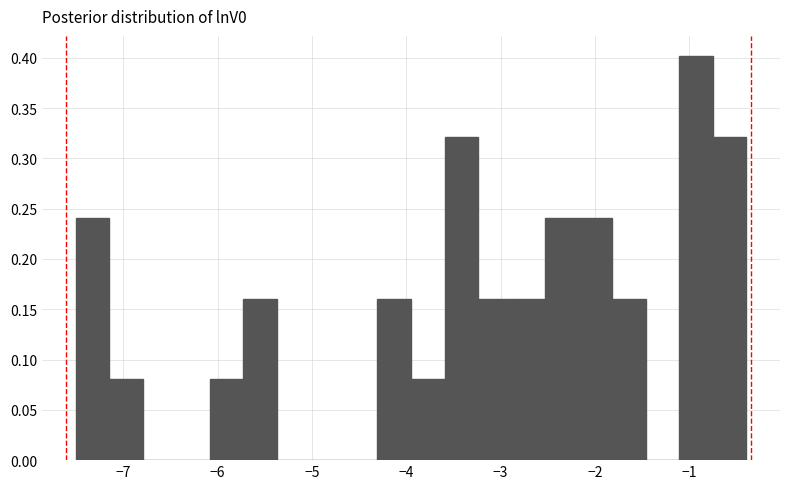

Read against the x-axis, roughly where is the centre of the tallest bar?

-0.9